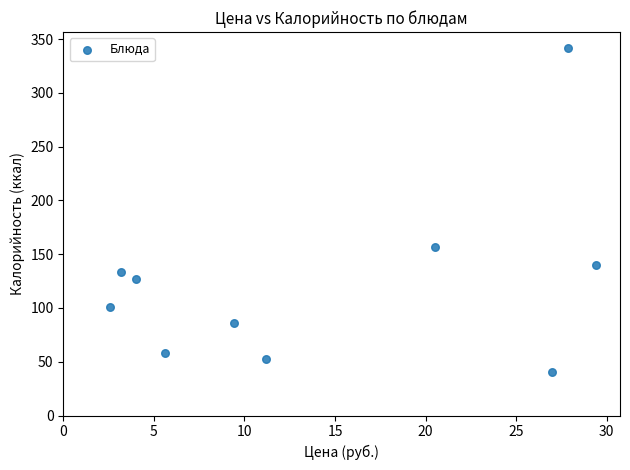

What is the average X value?

14.1